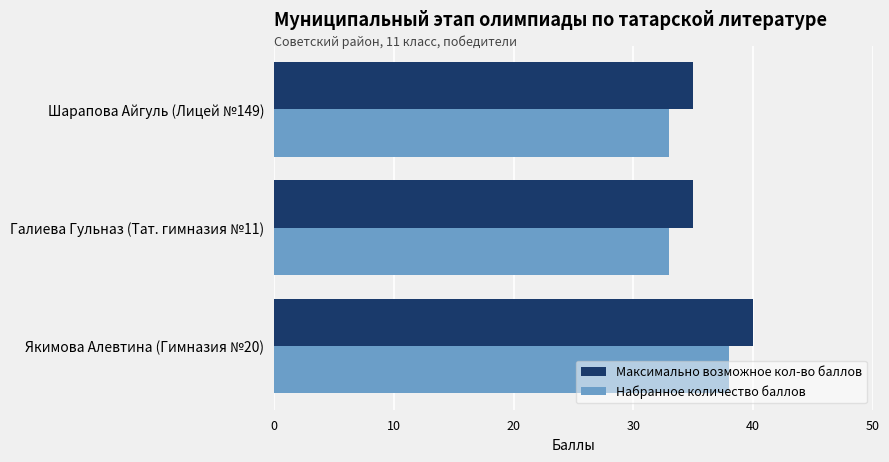

What is the total value across all series at Галиева Гульназ (Тат. гимназия №11)?

68